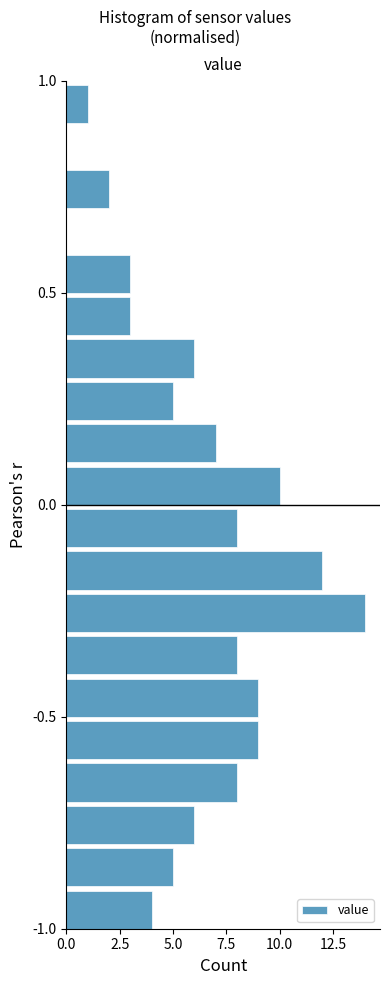

Read against the y-axis, roughly where is the centre of the longest bar?

-0.25